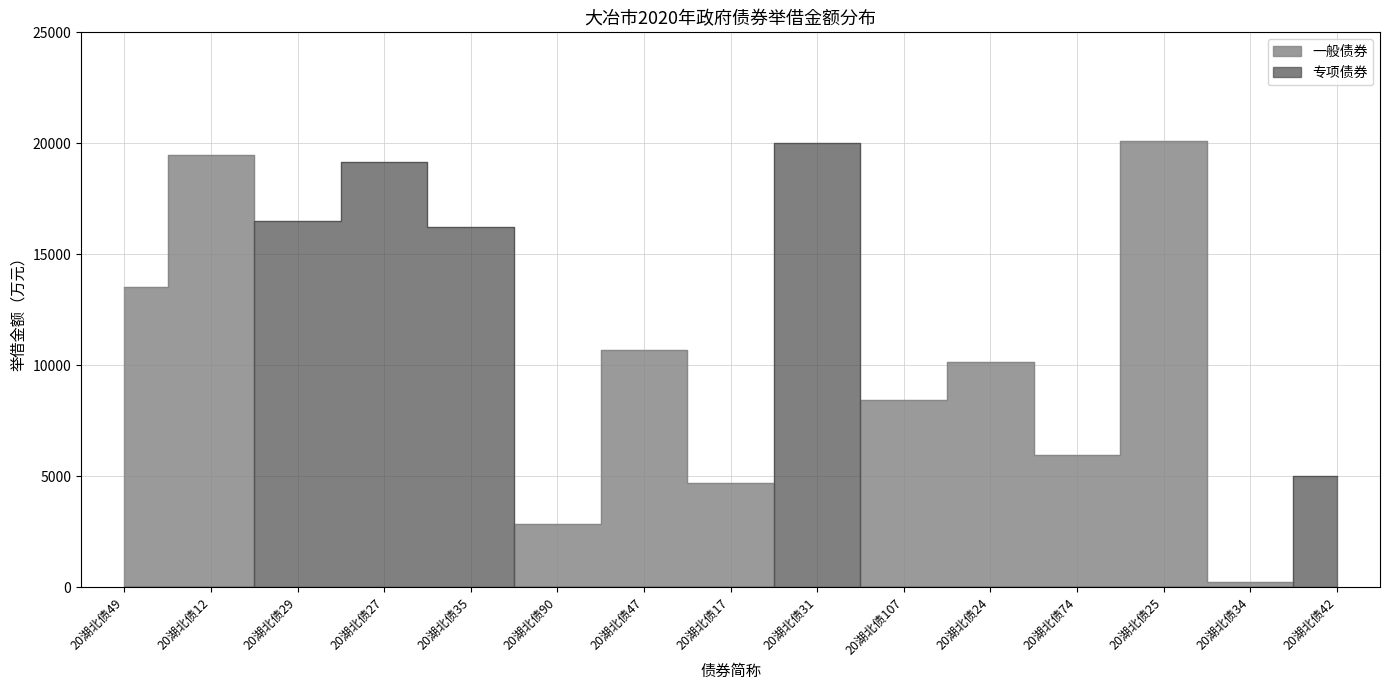

Rank the series by their maximum value, from lowest to highest.

专项债券, 一般债券